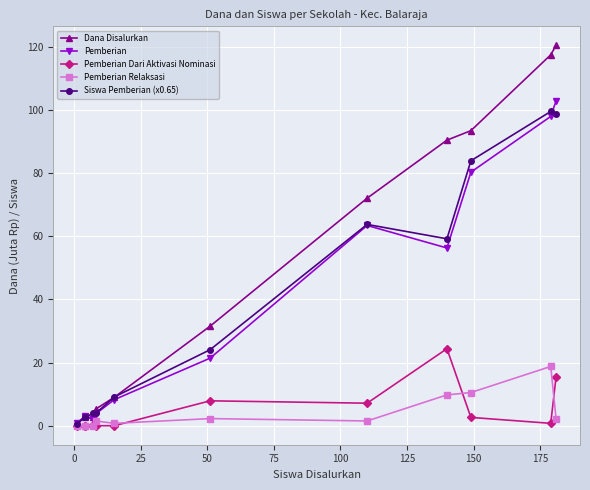

What is the difference between the second highest and second lowest values in the Pemberian series?

95.6